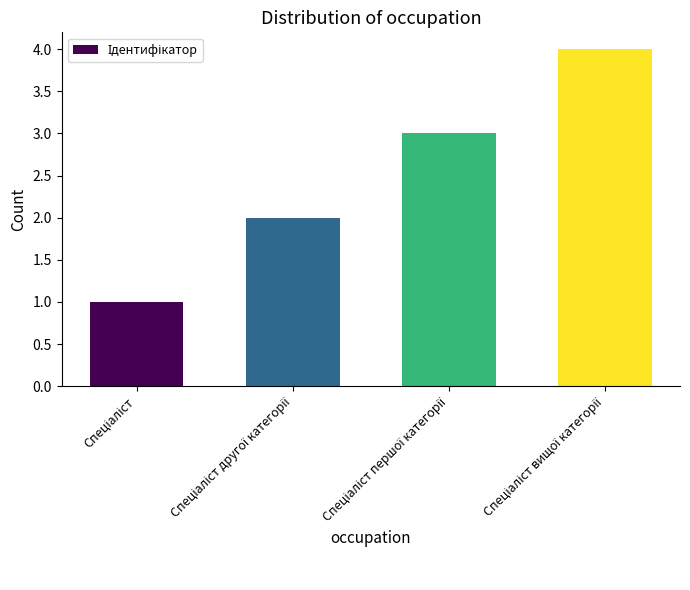

What is the sum of all values?

10